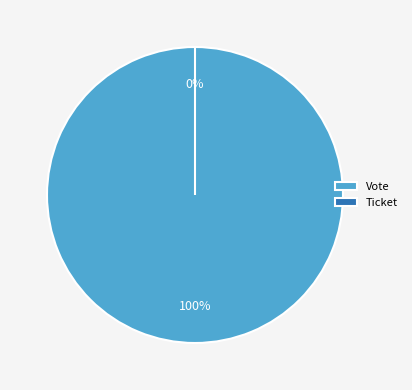

How many slices are in this pie chart?

2